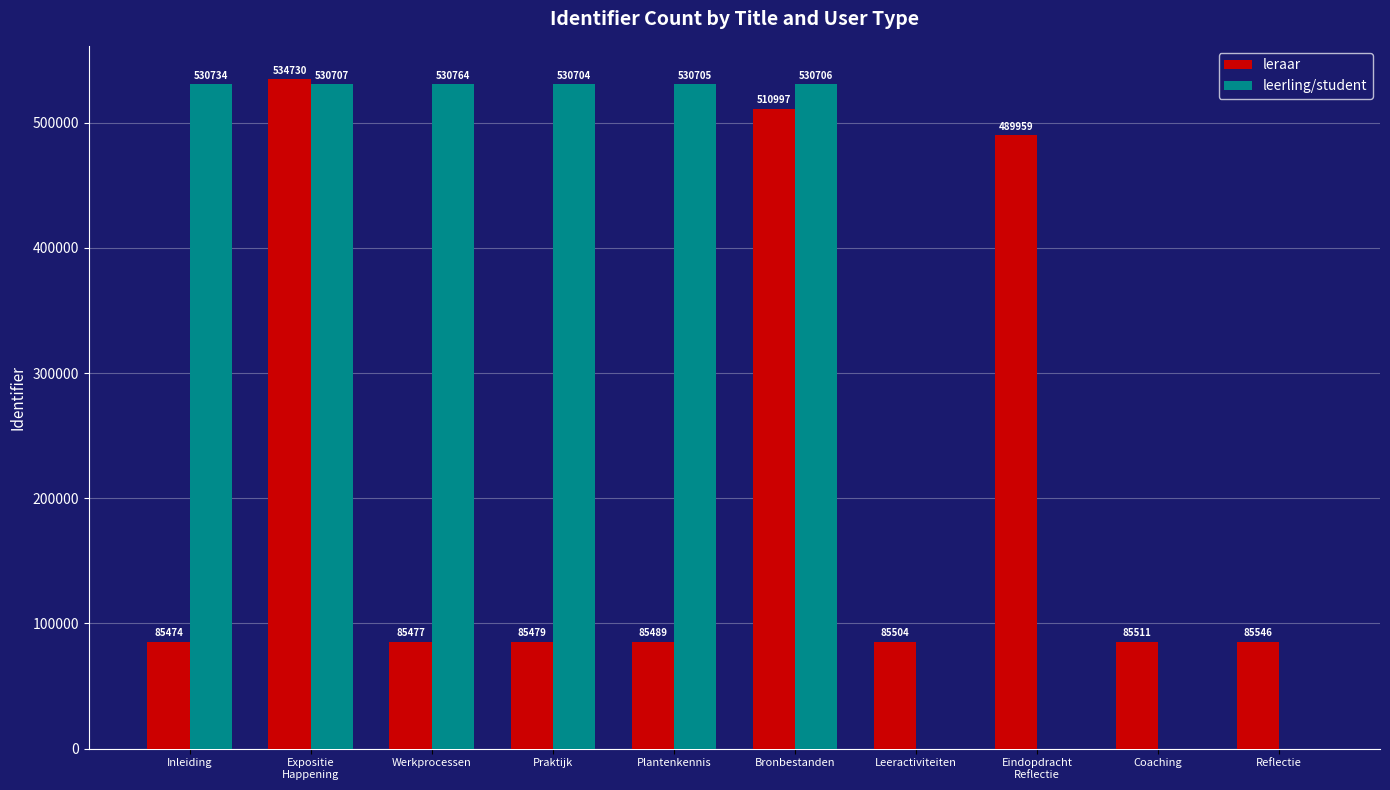

Is the value of leraar at Inleiding greater than the value of leerling/student at Plantenkennis?

No